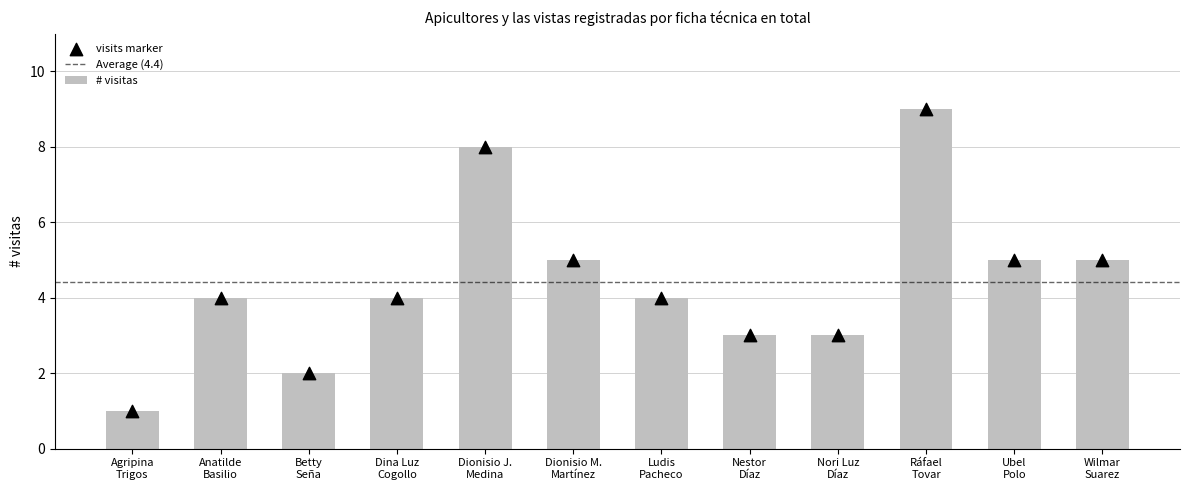

What is the difference between the second highest and second lowest values in the # visitas series?

6